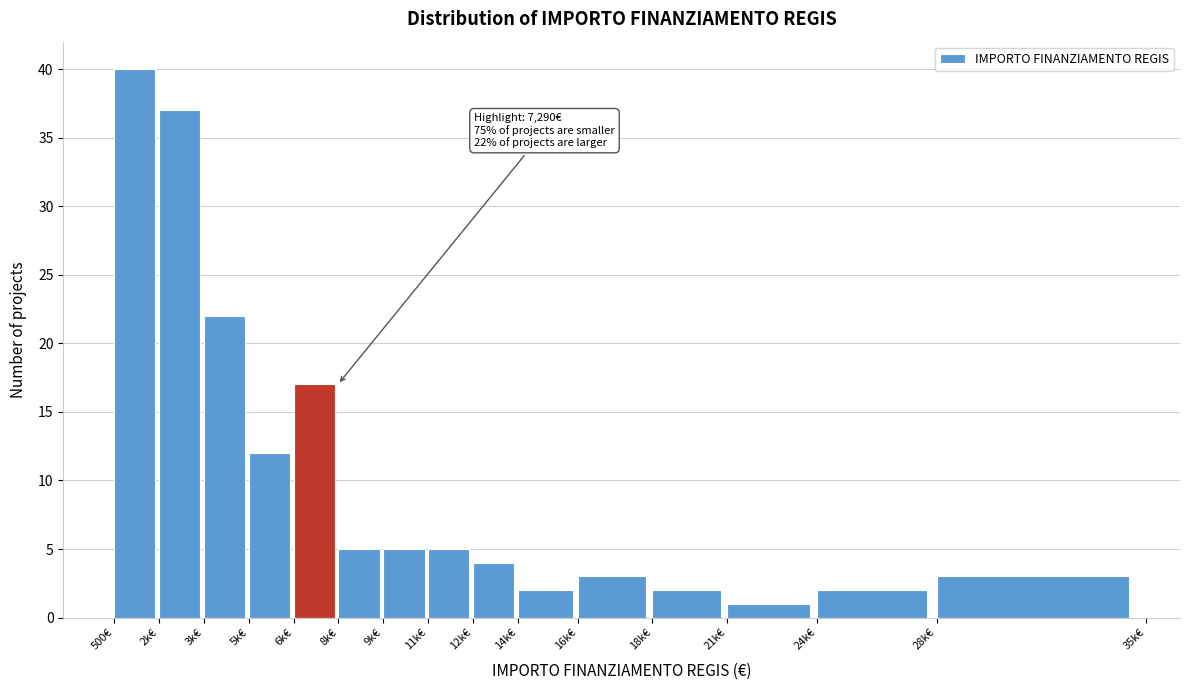

Reading left to right, what are all the values shown in this chart?

40	37	22	12	17	5	5	5	4	2	3	2	1	2	3